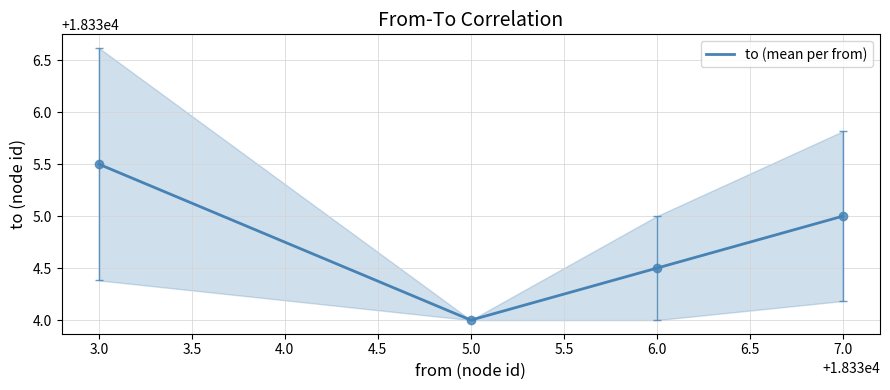

Is it true that to (mean per from) equals 18334.5 at 6.0?

True